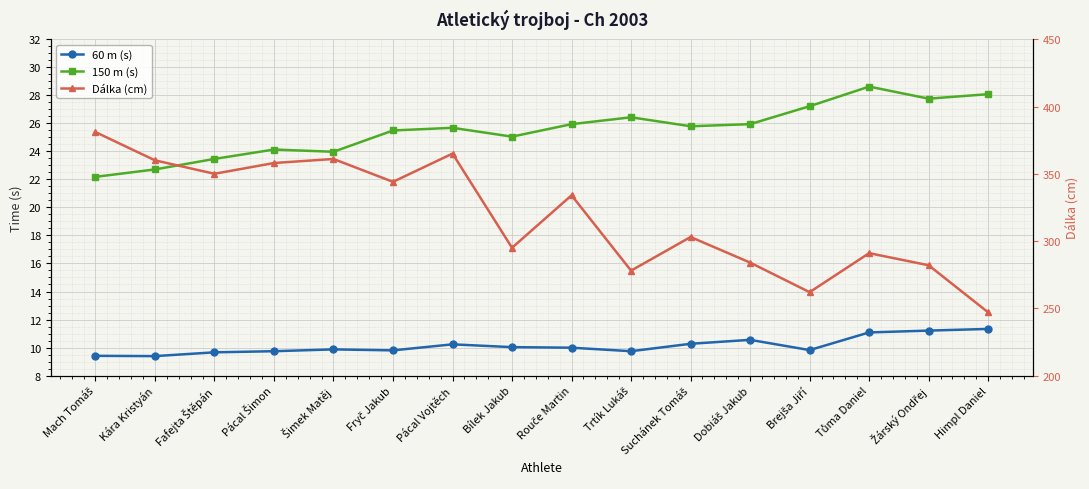

At which label does Dálka (cm) reach its minimum?

Himpl Daniel